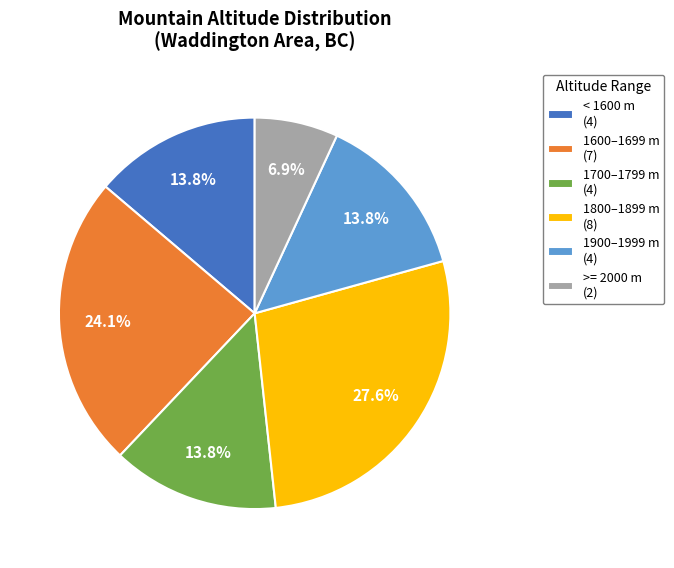

What percentage is NOT represented by 1800–1899 m (8)?

72.4%